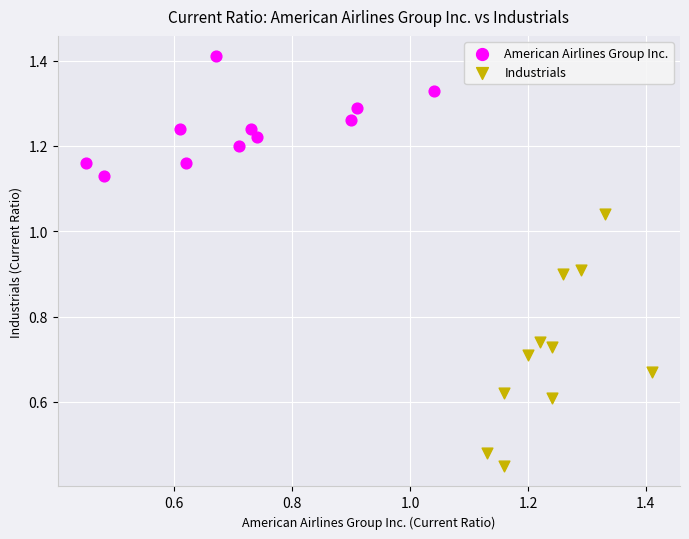

Which series reaches the maximum Y coordinate?

American Airlines Group Inc.